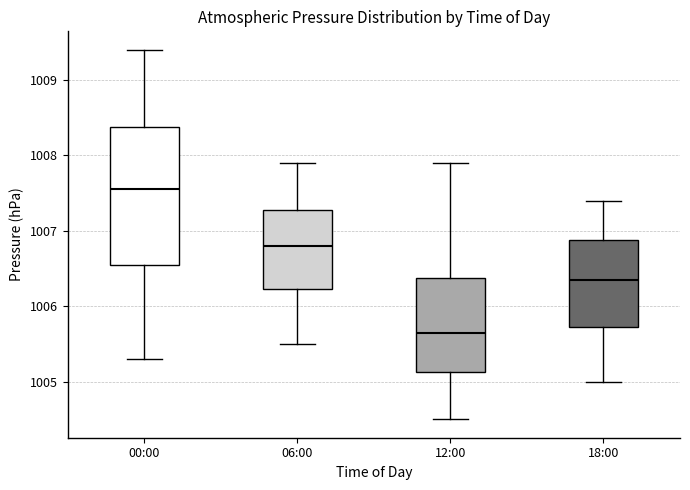

Which box's median line is the lowest?

12:00